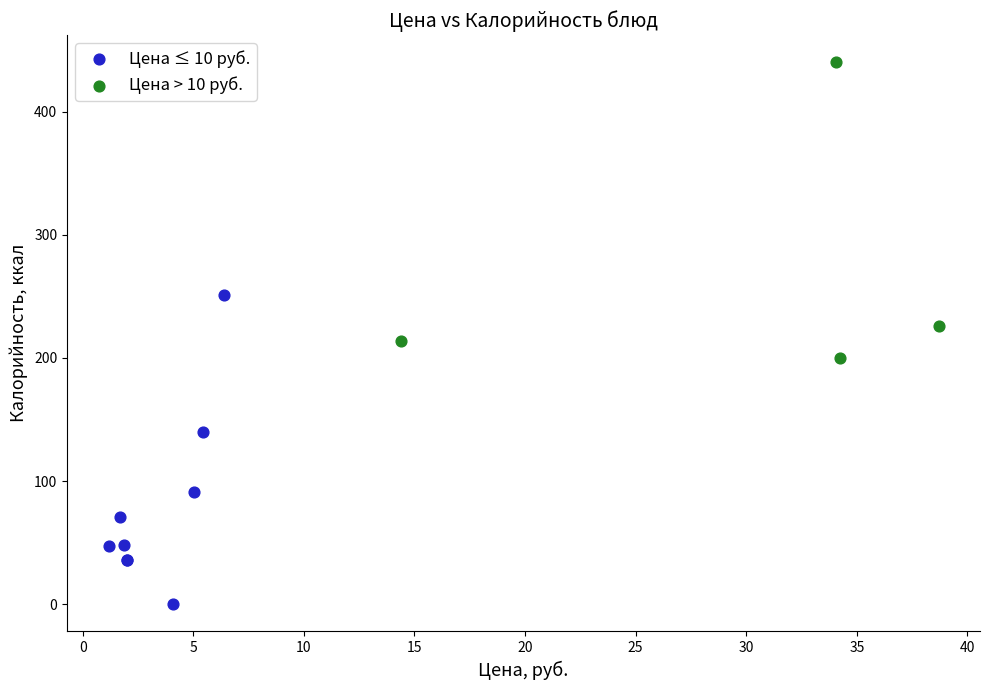

What are all the series names shown in the legend?

Цена ≤ 10 руб., Цена > 10 руб.